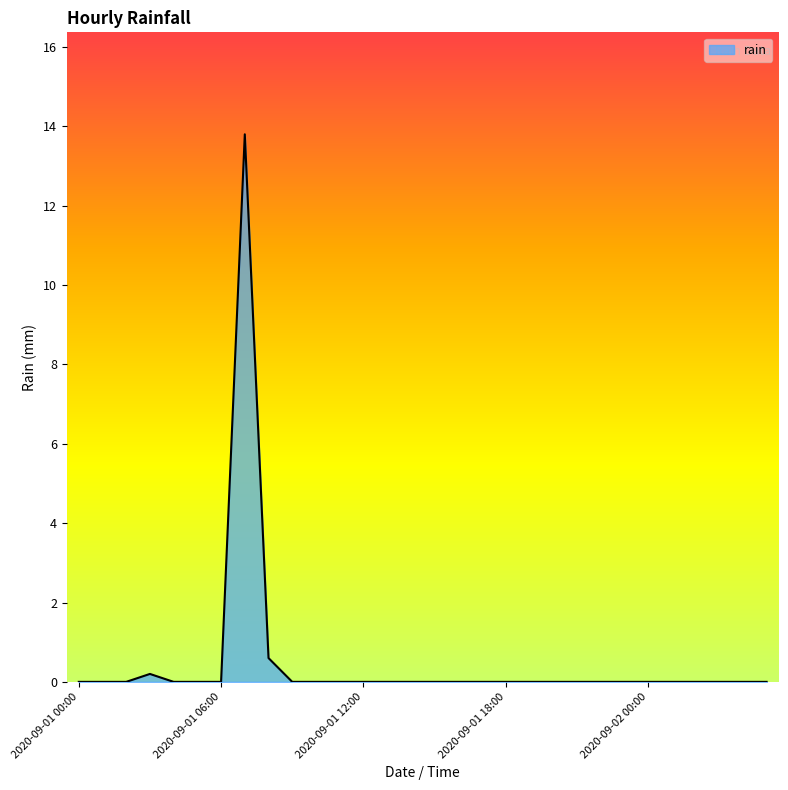

How many lines are shown in the chart?

1